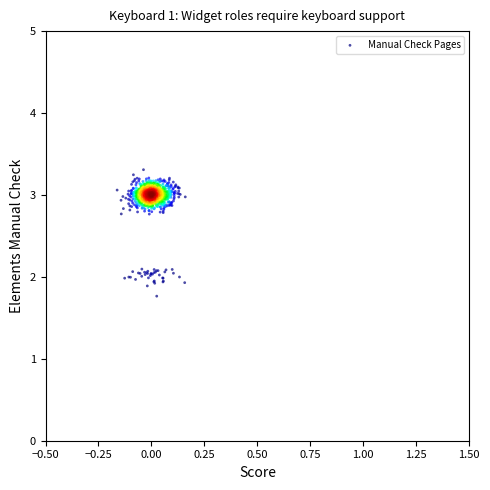

What is the range of X values (max minus min)?

0.3